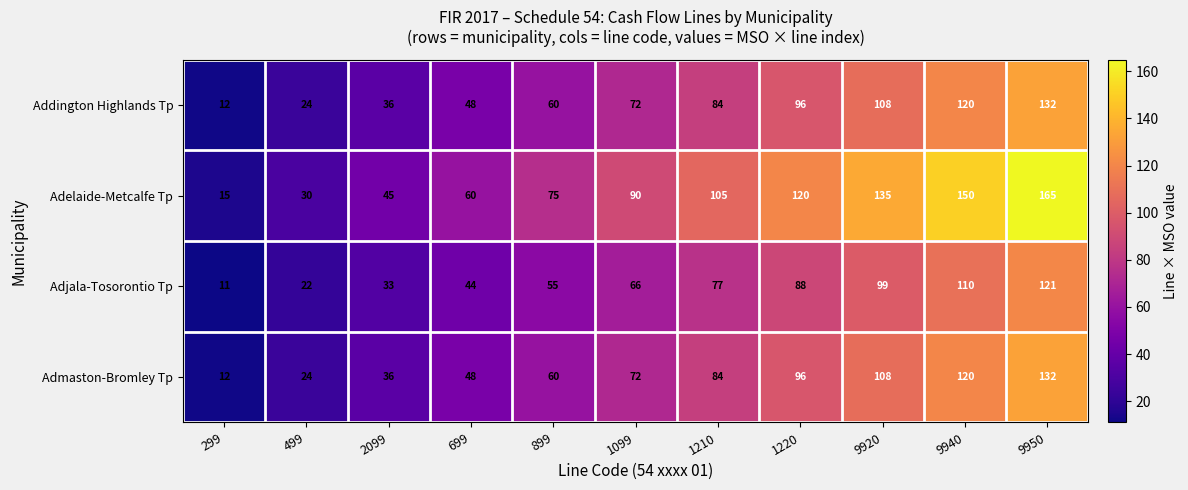

Where is Addington Highlands Tp nearest to the value 72?

1099